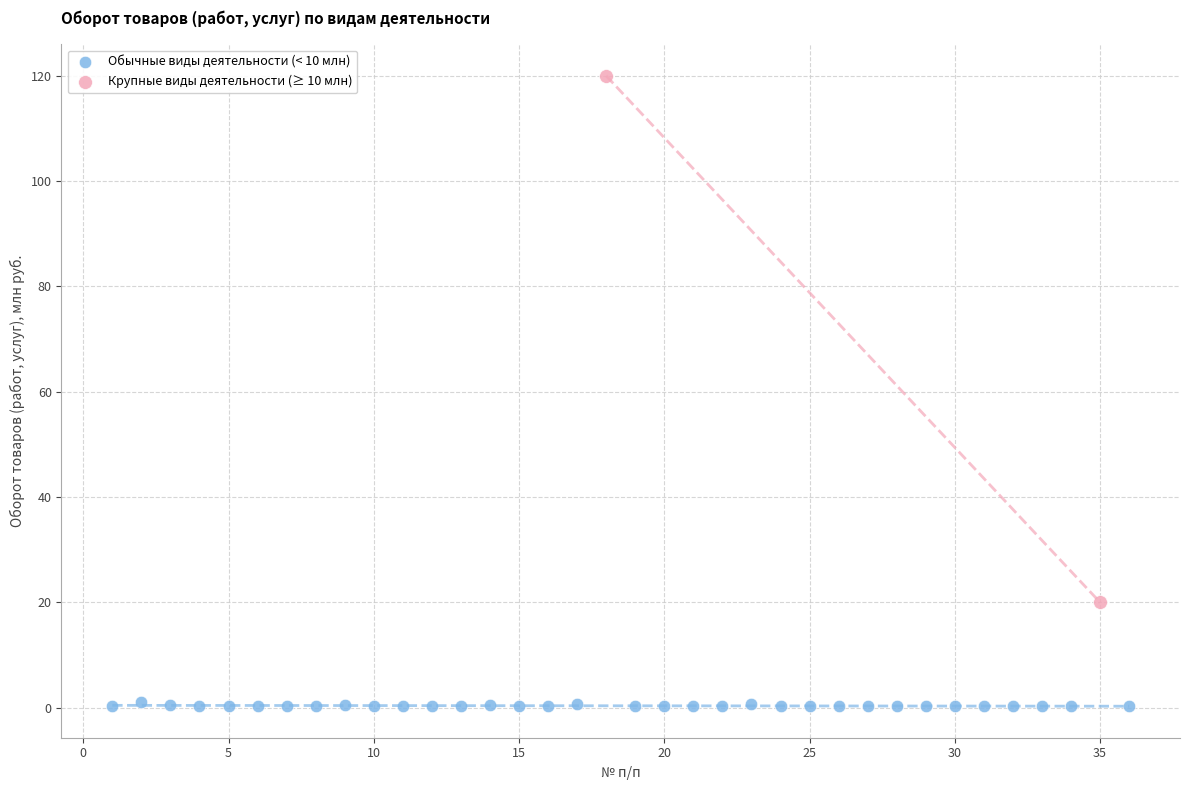

Which series contains the highest Y value?

Крупные виды деятельности (≥ 10 млн)